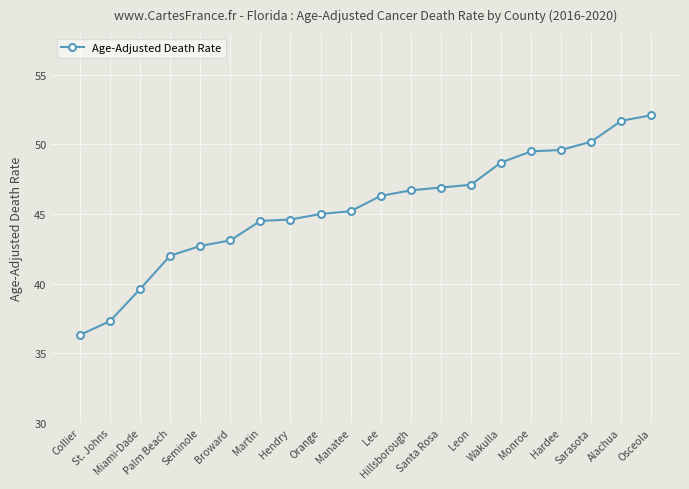

Read the value at Lee.

46.3